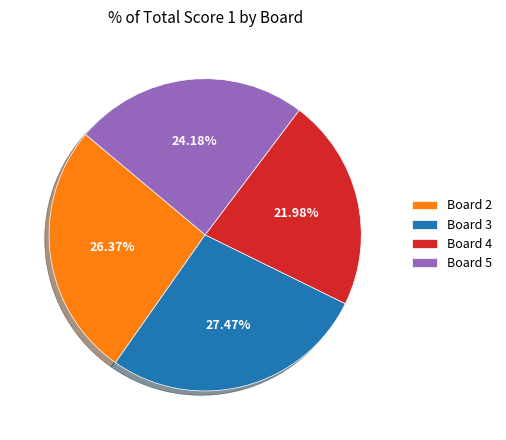

How many segments does this pie chart have?

4